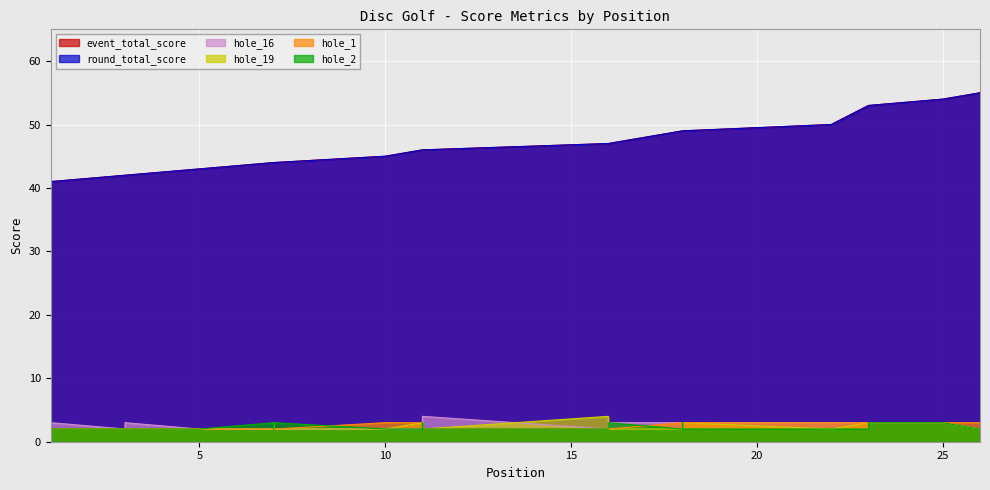

True or false: hole_19 has more than 1 points higher than both neighbors.

True